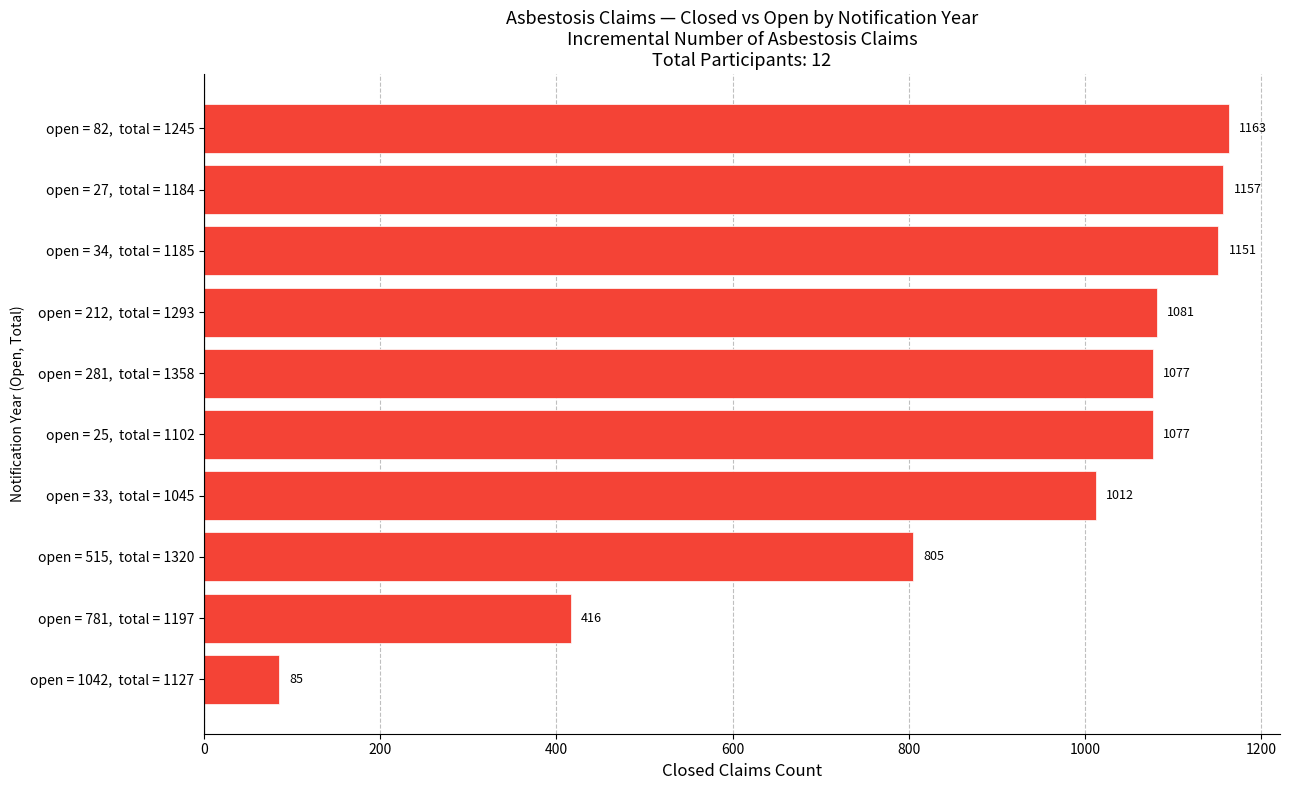

How many data points does each series have?

10